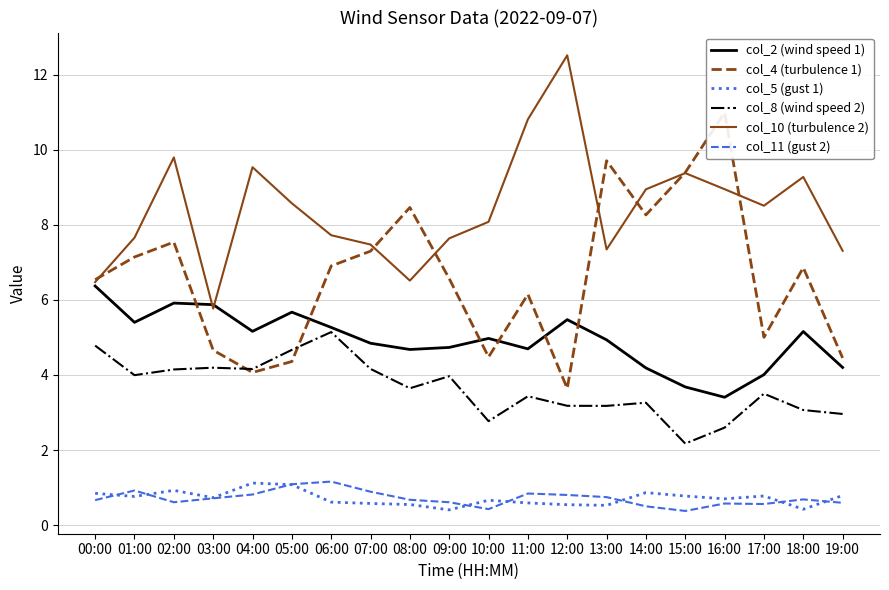

The col_11 (gust 2) series shows 1.0 at 02:00. True or false?

False